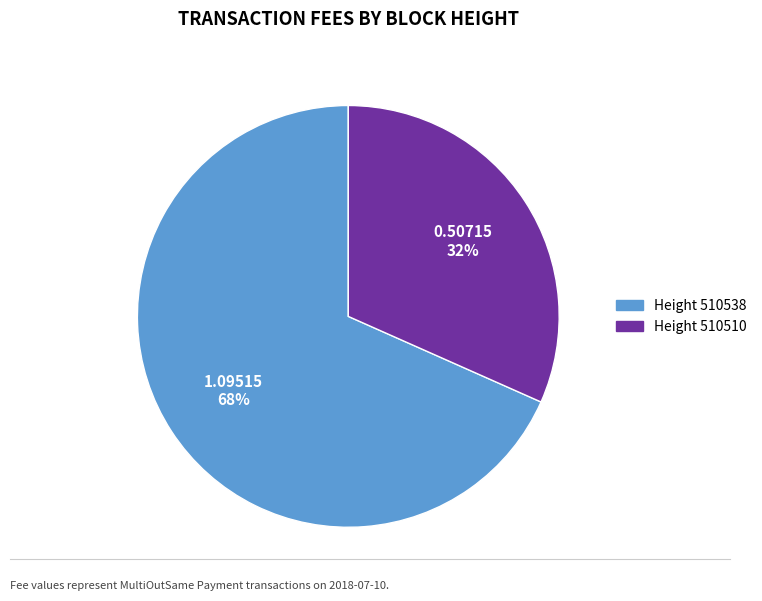

Combined, do Height 510538 and Height 510510 account for over 50%?

Yes